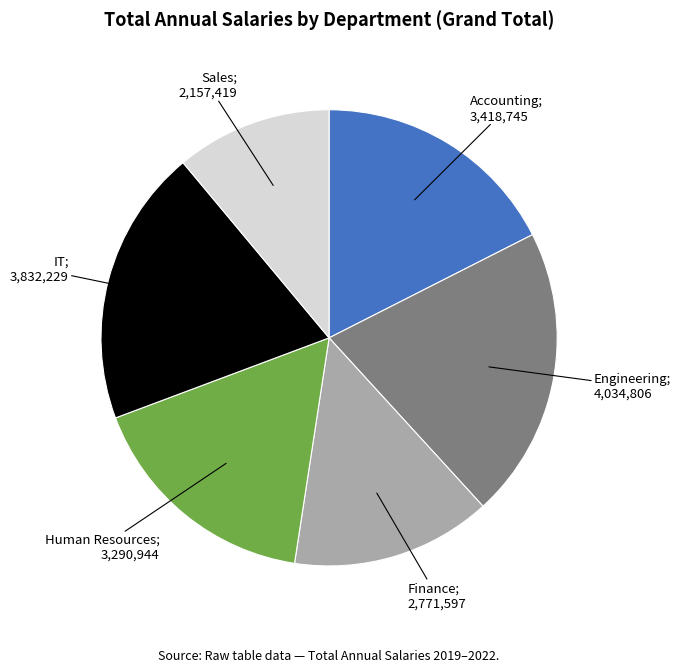

Does any single category account for the majority?

No